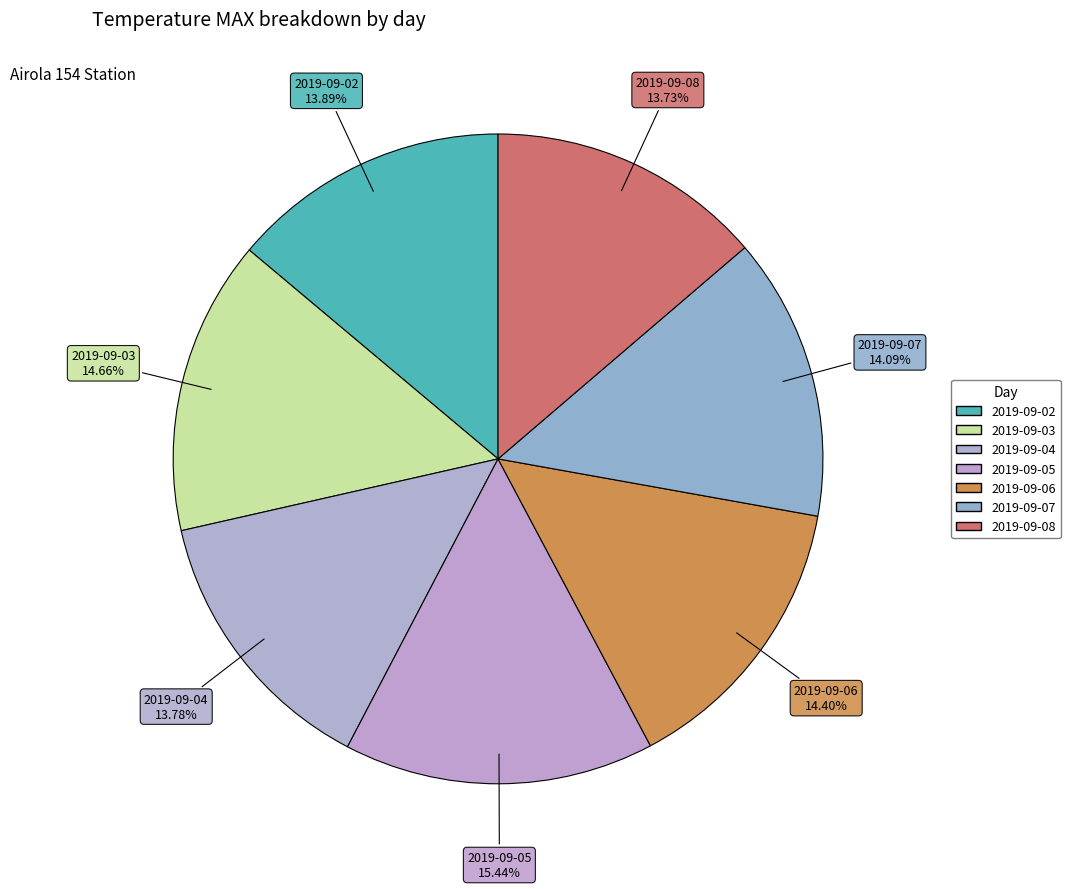

Combined, do 2019-09-07 and 2019-09-04 account for over 50%?

No